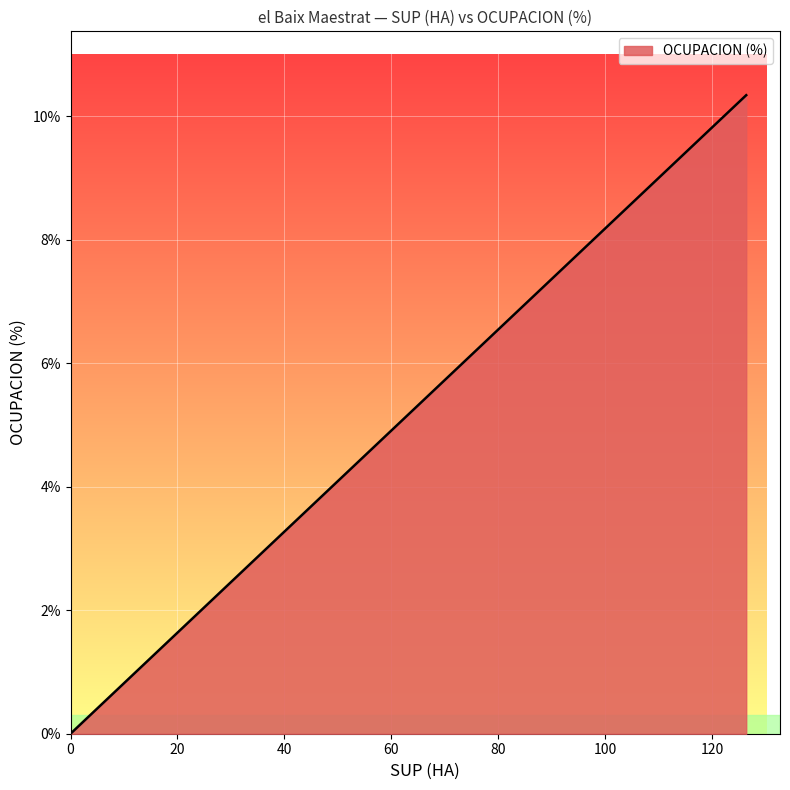

Does the chart have visible grid lines?

Yes